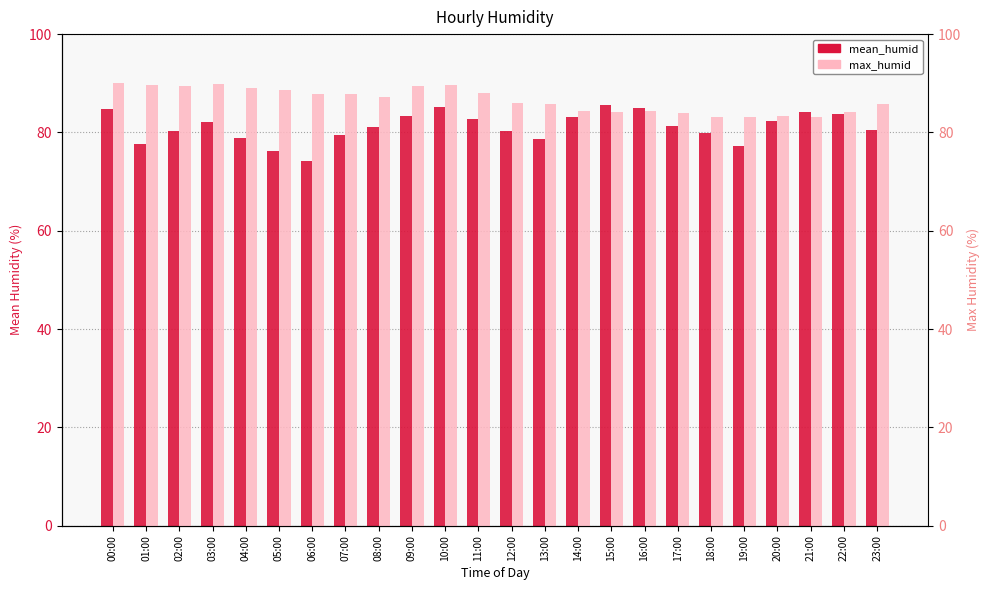

What is the difference between the max_humid values at 23:00 and 07:00?

2.0